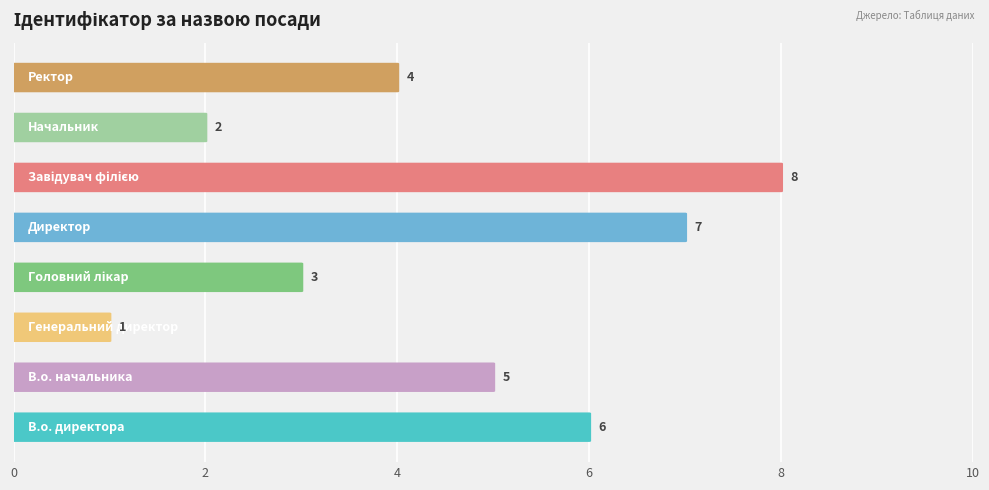

What is the change in value from В.о. начальника to Ректор?

-1